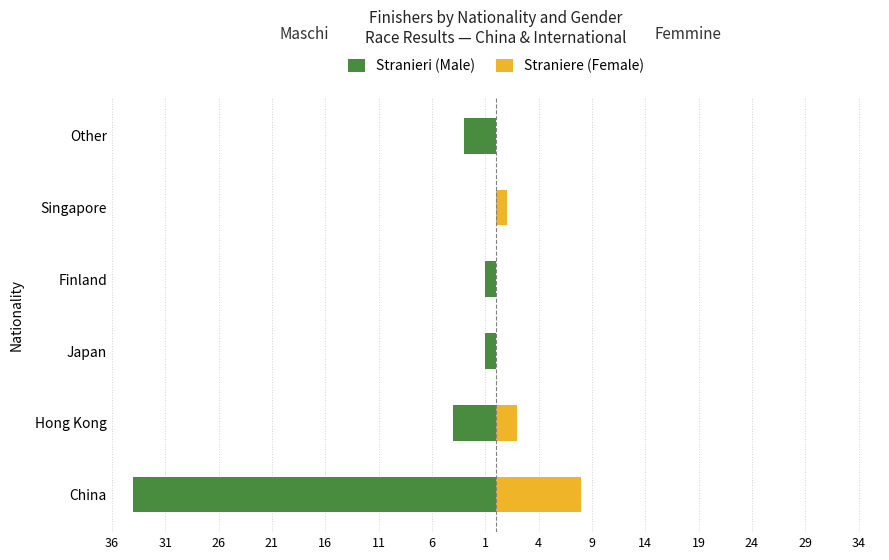

What are all the series names shown in the legend?

Stranieri (Male), Straniere (Female)